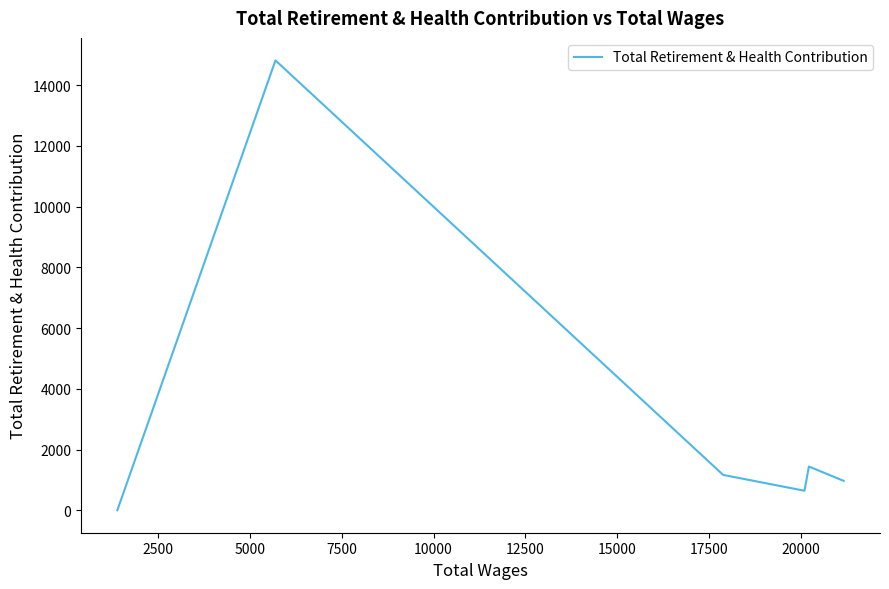

True or false: there are more than 1 points higher than both neighbors.

True